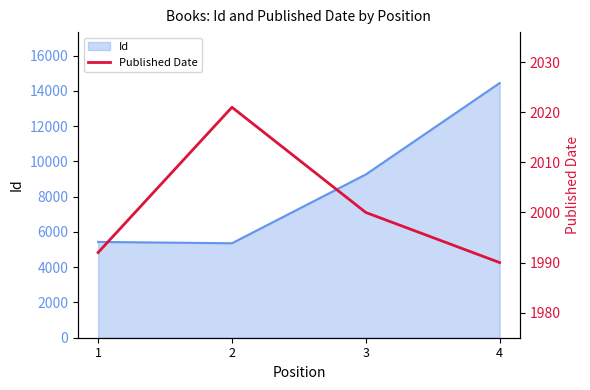

True or false: the data shows 1992 at 1.

True